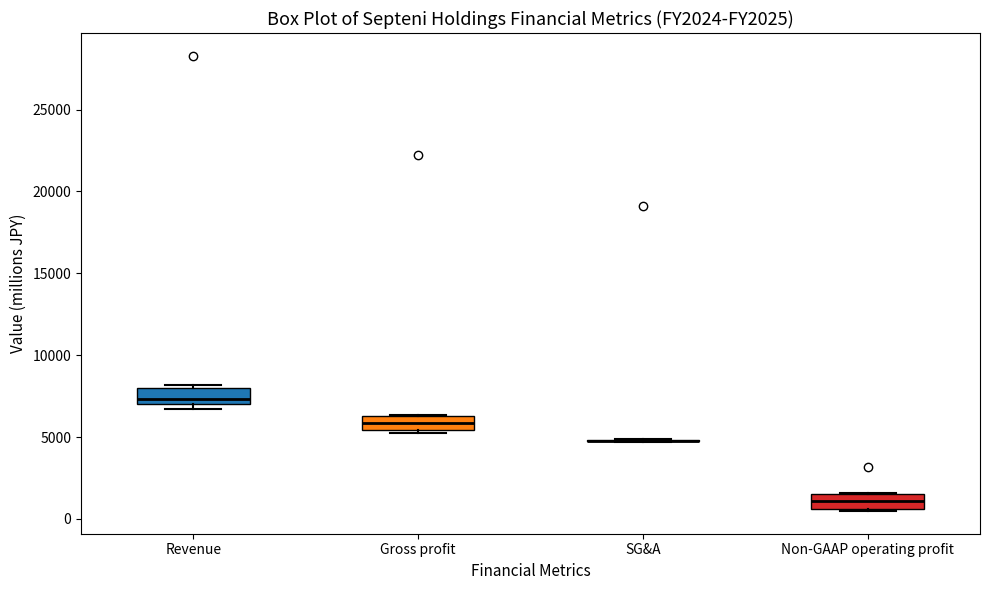

Reading left to right, transcribe this box plot: for each box, give where its median line is, the range the box spans, and where its two whiskers end, as read against the y-axis. The values are not printed on the chart, so give them approximately, as read against the axis.

Revenue: median 7500, box 7000 to 8000, whiskers 6500 to 8000 (just above the box's upper edge)
Gross profit: median 6000, box 5500 to 6500, whiskers 5000 to 6500
SG&A: box collapsed to a line at 5000, whiskers 4500 to 5000
Non-GAAP operating profit: median 1000, box 500 to 1500, whiskers 500 to 1500